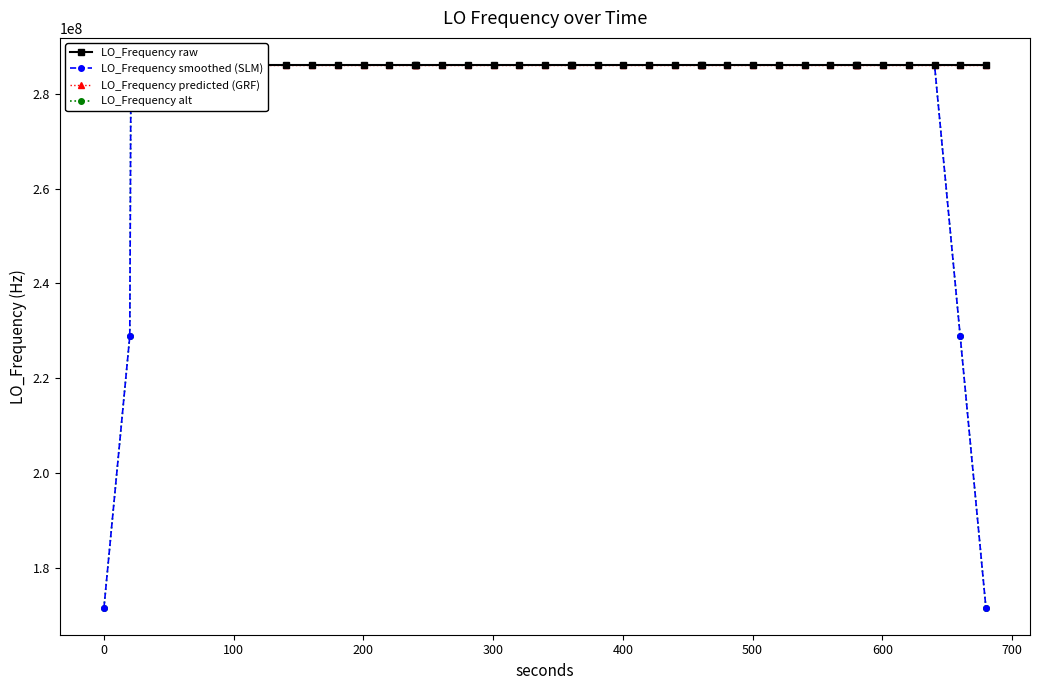

True or false: LO_Frequency smoothed (SLM) has more than 1 points higher than both neighbors.

True